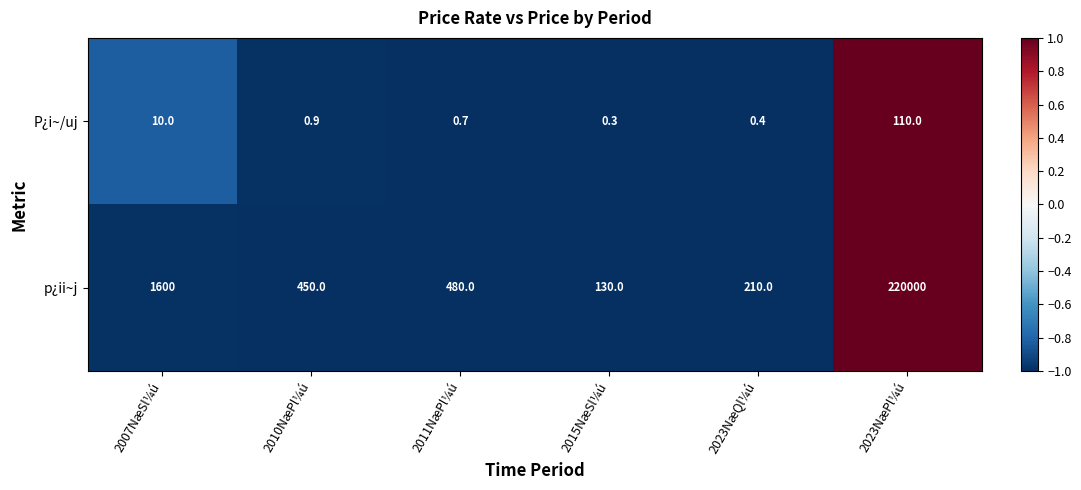

At how many categories does at least one series exceed 0?

6